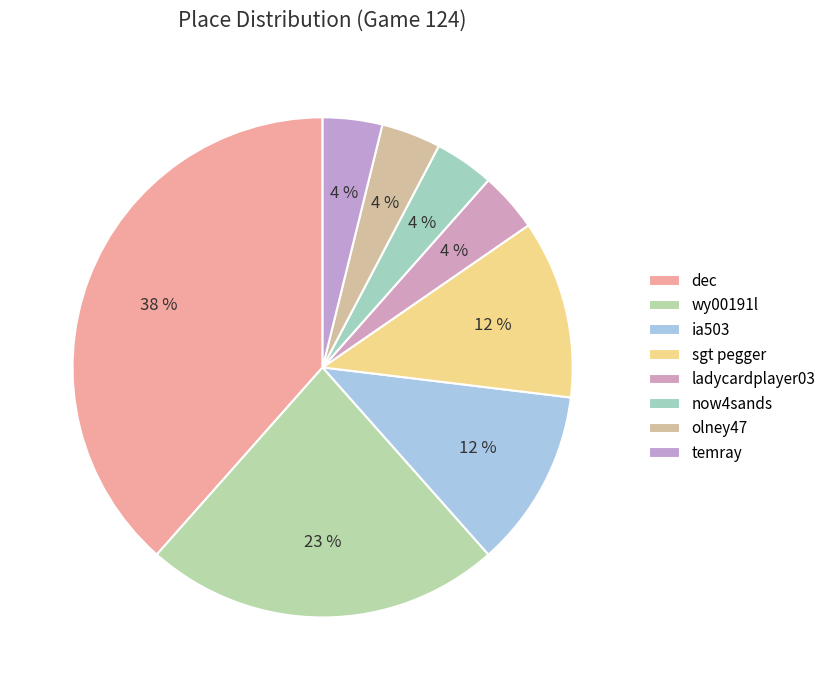

Is ladycardplayer03 the majority of the pie?

No